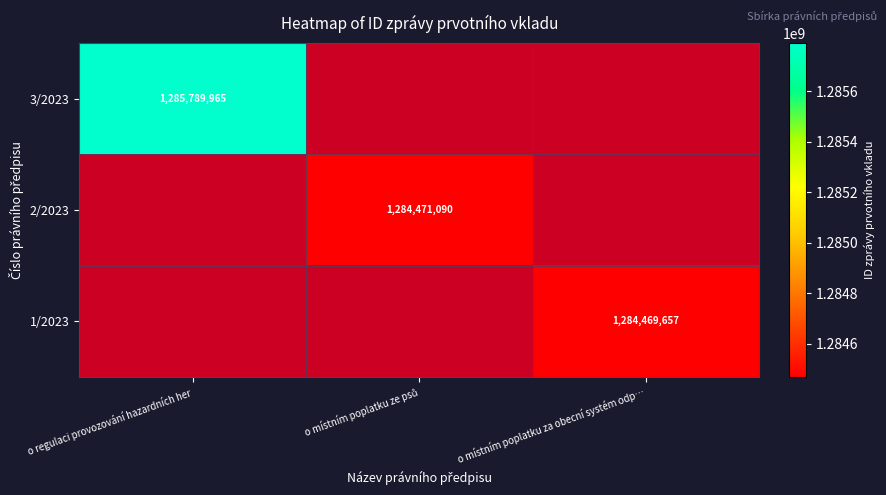

What is the difference between the highest and lowest values at o místním poplatku ze psů?

1284471090